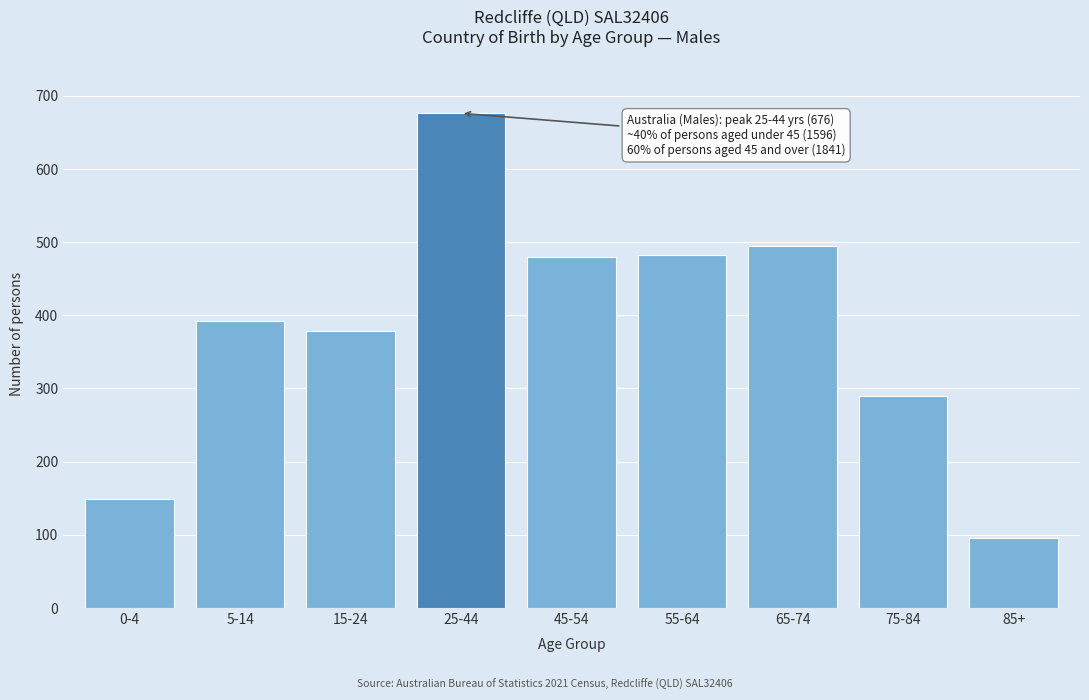

Reading left to right, transcribe all the data shown in this chart.

149	392	379	676	479	482	494	290	96